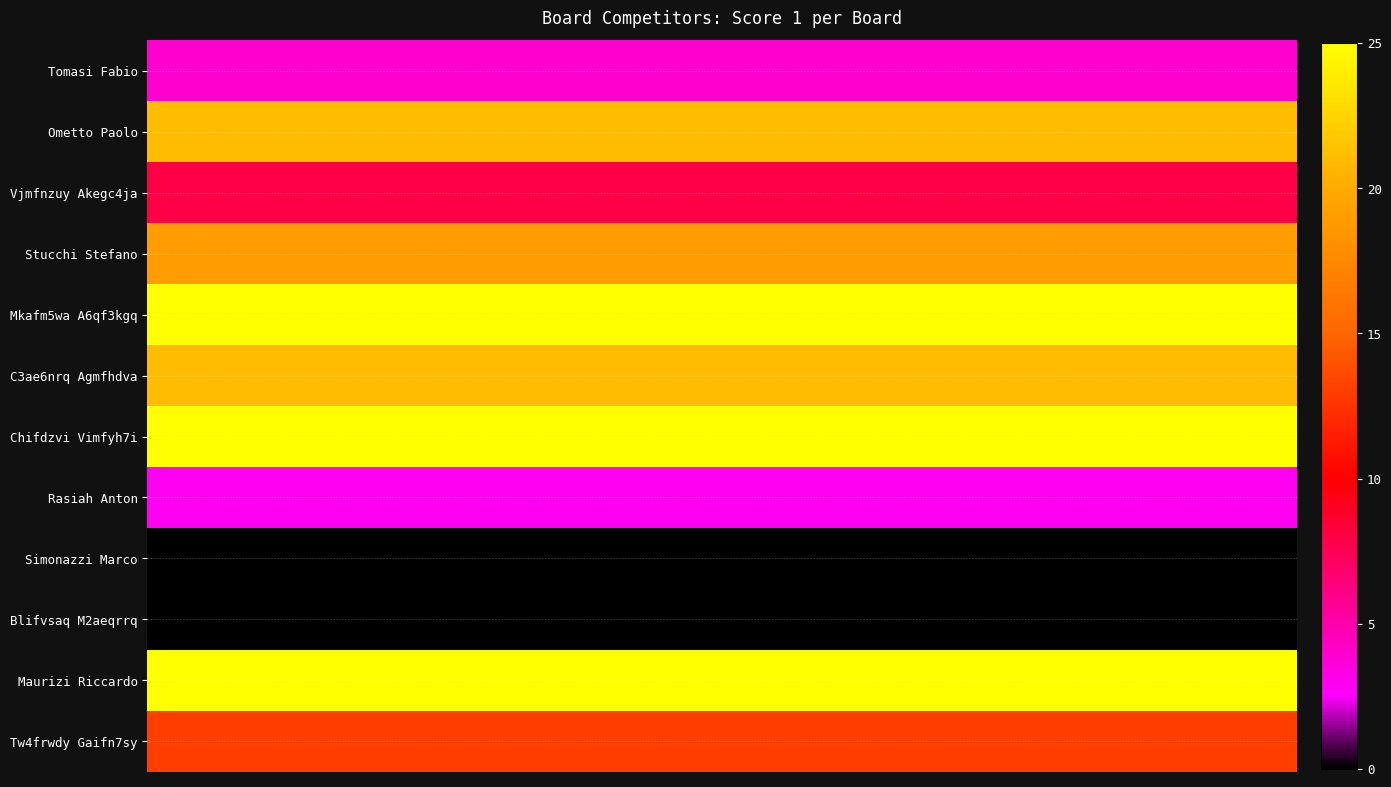

Reading left to right, list all the values displayed in this chart.

Tomasi Fabio: 4	4	4	4	4
Ometto Paolo: 21	21	21	21	21
Vjmfnzuy Akegc4ja: 8	8	8	8	8
Stucchi Stefano: 19	19	19	19	19
Mkafm5wa A6qf3kgq: 25	25	25	25	25
C3ae6nrq Agmfhdva: 21	21	21	21	21
Chifdzvi Vimfyh7i: 25	25	25	25	25
Rasiah Anton: 3	3	3	3	3
Simonazzi Marco: 0	0	0	0	0
Blifvsaq M2aeqrrq: 0	0	0	0	0
Maurizi Riccardo: 25	25	25	25	25
Tw4frwdy Gaifn7sy: 13	13	13	13	13